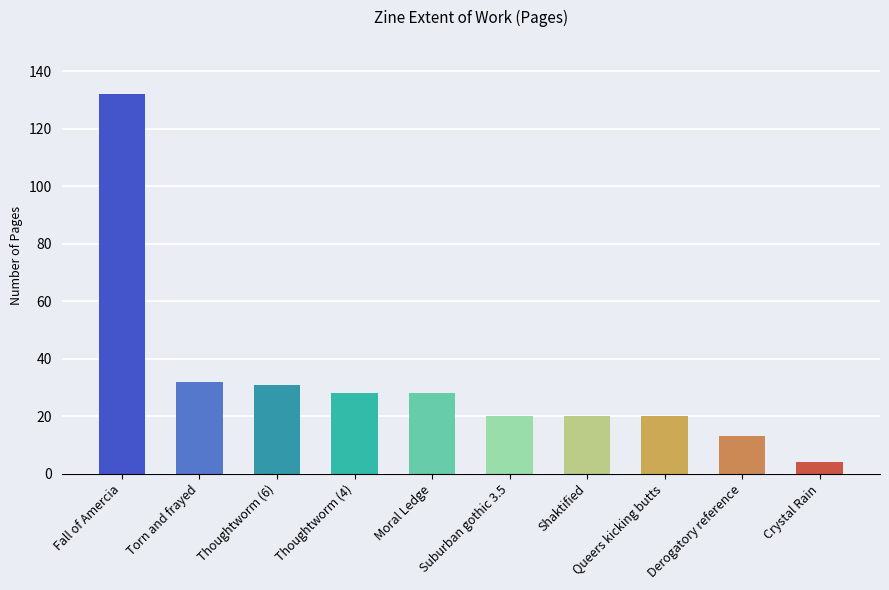

What is the change in value from Fall of Amercia to Shaktified?

-112